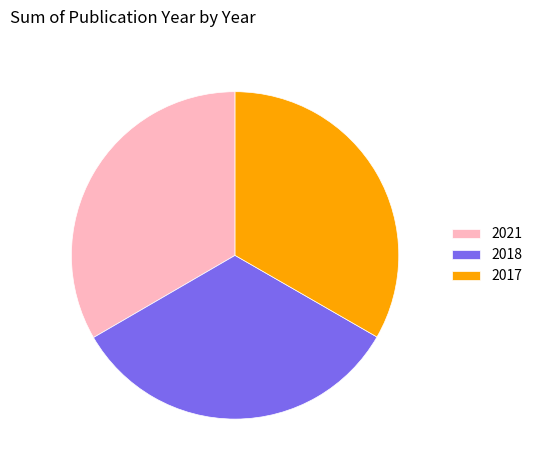

The 2021 slice represents 46% of the pie. True or false?

False